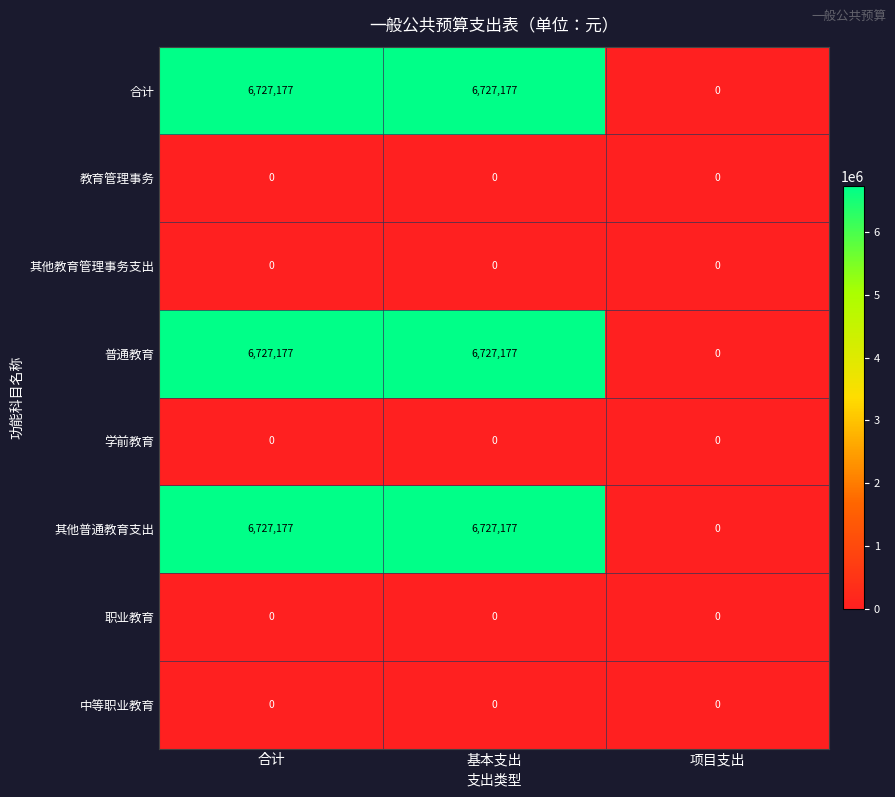

Reading right to left, transcribe all the data shown in this chart.

合计: 0	6727177	6727177
教育管理事务: 0	0	0
其他教育管理事务支出: 0	0	0
普通教育: 0	6727177	6727177
学前教育: 0	0	0
其他普通教育支出: 0	6727177	6727177
职业教育: 0	0	0
中等职业教育: 0	0	0